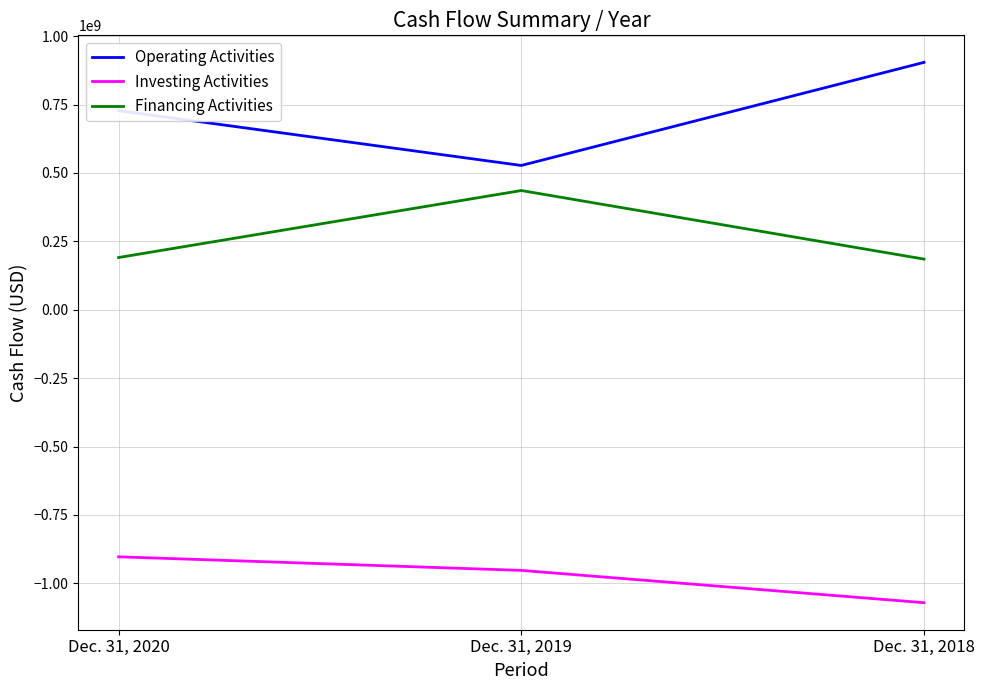

List the labels in order of Financing Activities value, smallest first.

Dec. 31, 2018, Dec. 31, 2020, Dec. 31, 2019